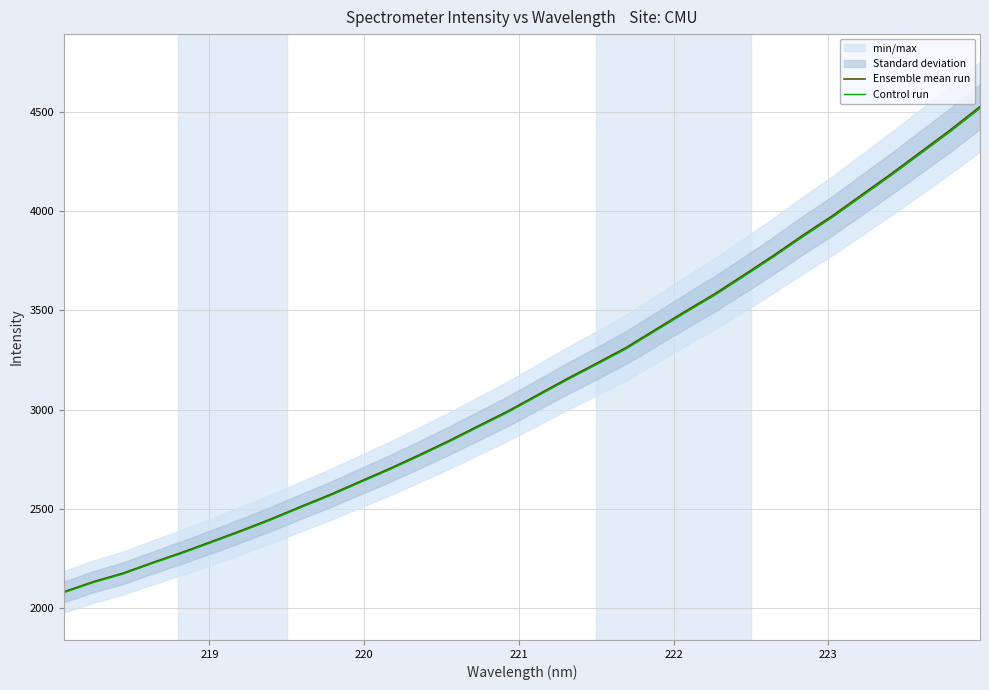

List the series in order of their peak value, highest first.

Ensemble mean run, Control run